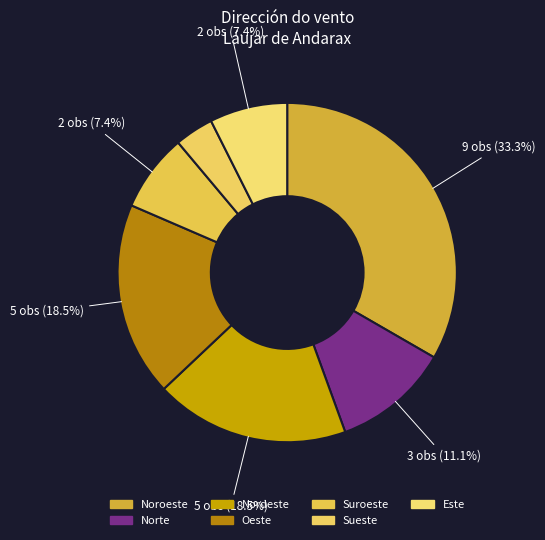

Count the number of slices in the pie.

7